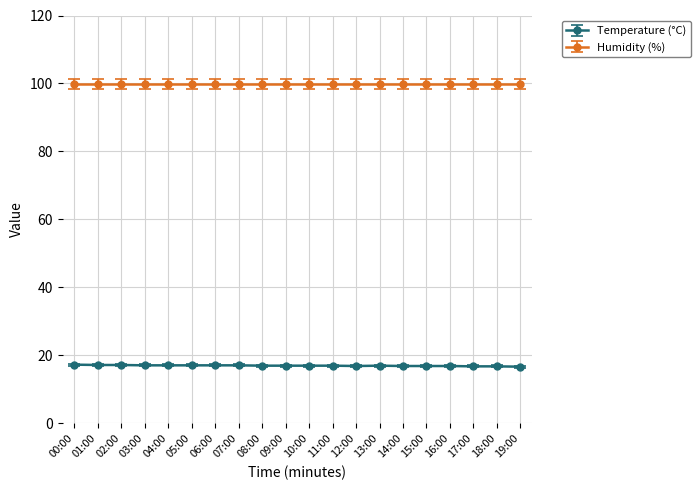

What is the average value of the Temperature (°C) series?

17.0